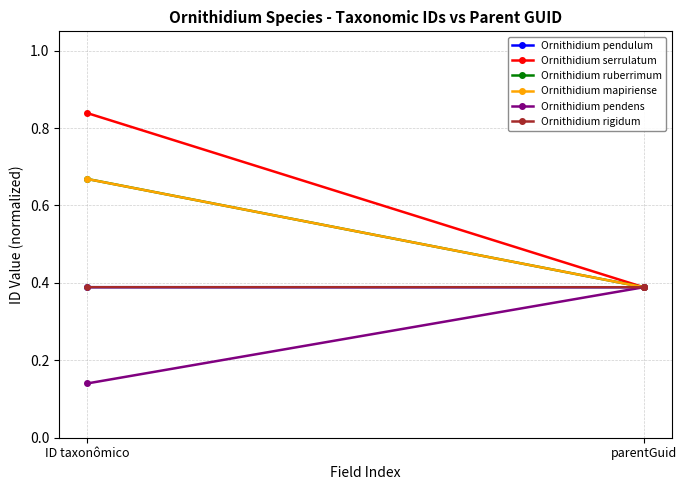

What are all the series names shown in the legend?

Ornithidium pendulum, Ornithidium serrulatum, Ornithidium ruberrimum, Ornithidium mapiriense, Ornithidium pendens, Ornithidium rigidum